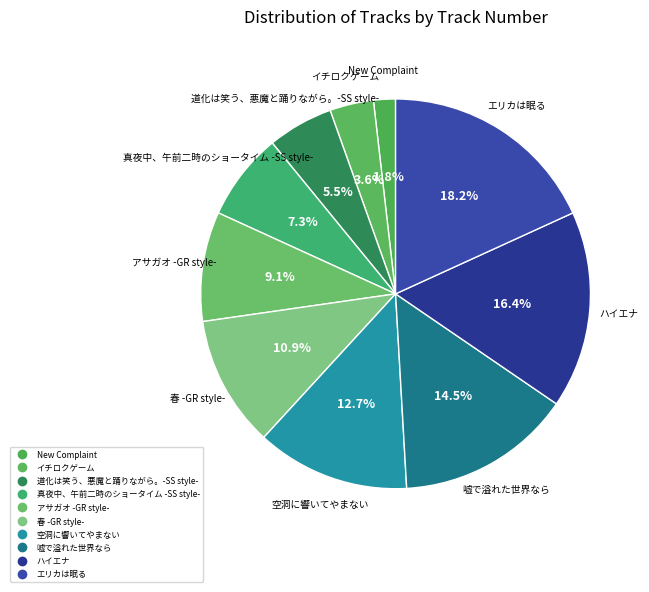

What is the change in value from イチロクゲーム to エリカは眠る?

+8